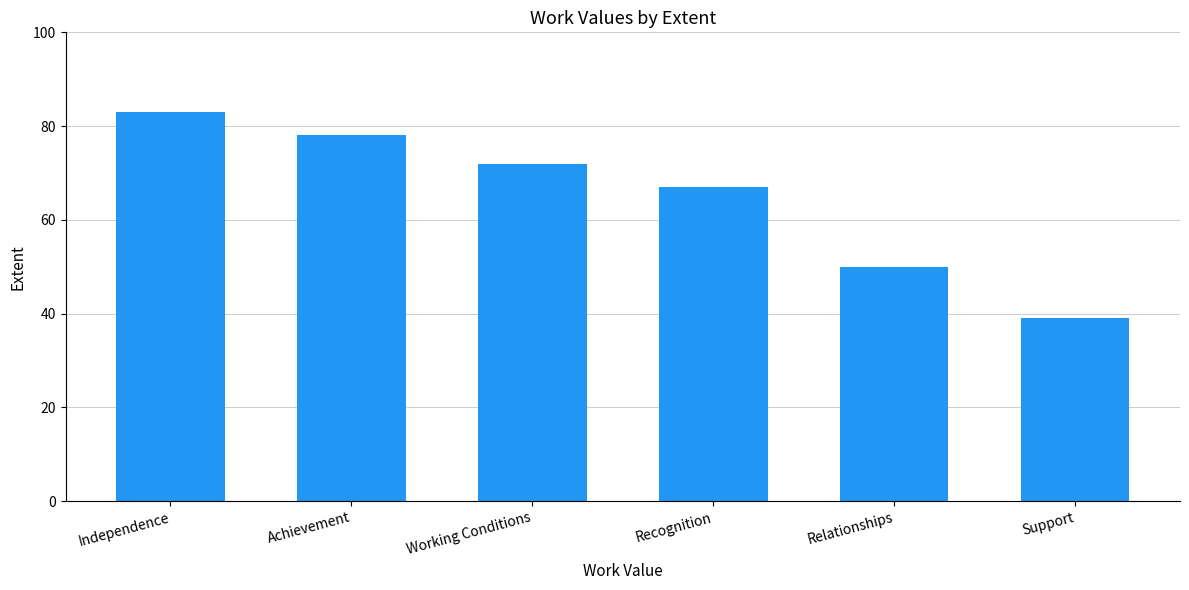

Rank the categories by value from highest to lowest.

Independence, Achievement, Working Conditions, Recognition, Relationships, Support